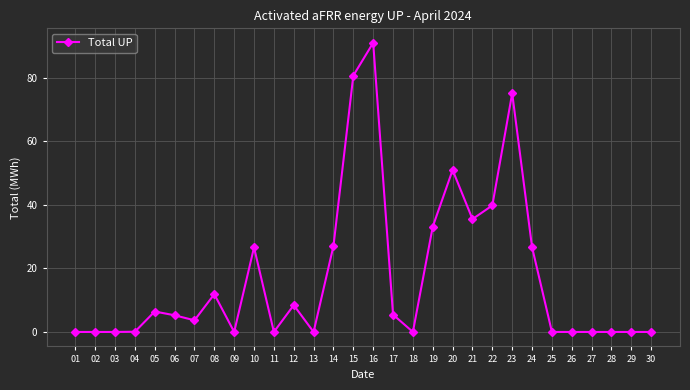

What is the average value?

17.6